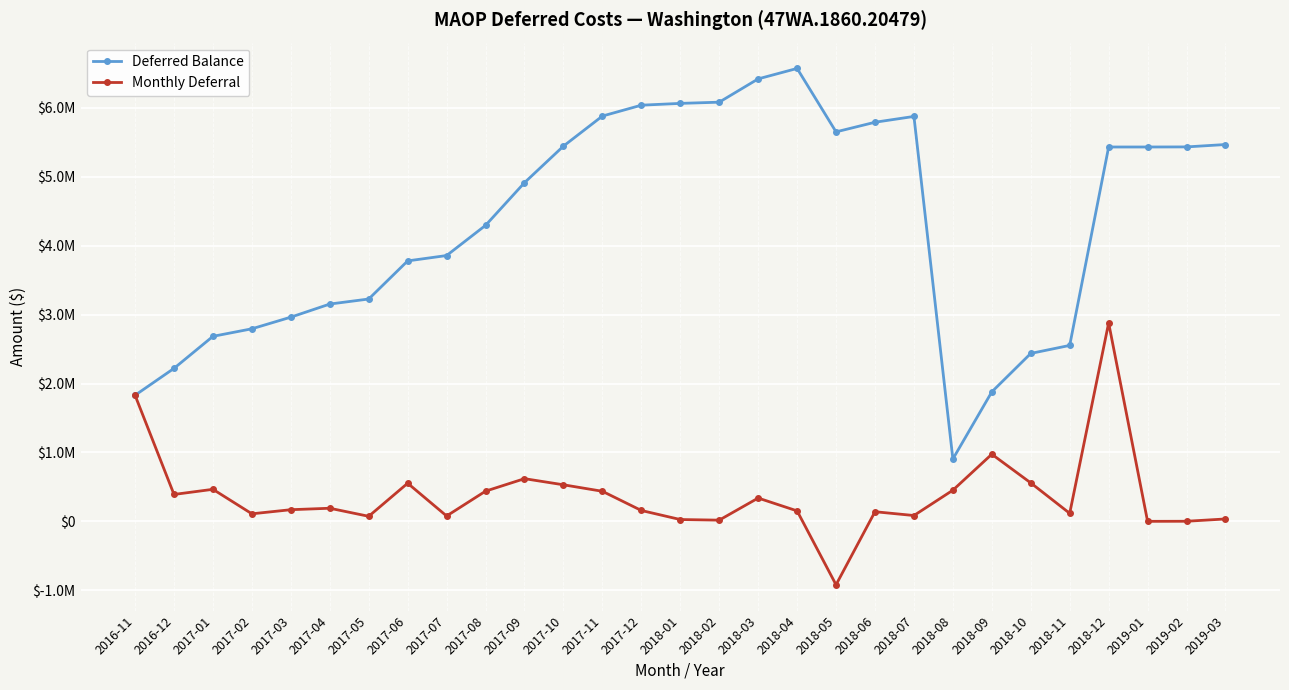

True or false: Deferred Balance and Monthly Deferral cross at least once.

False